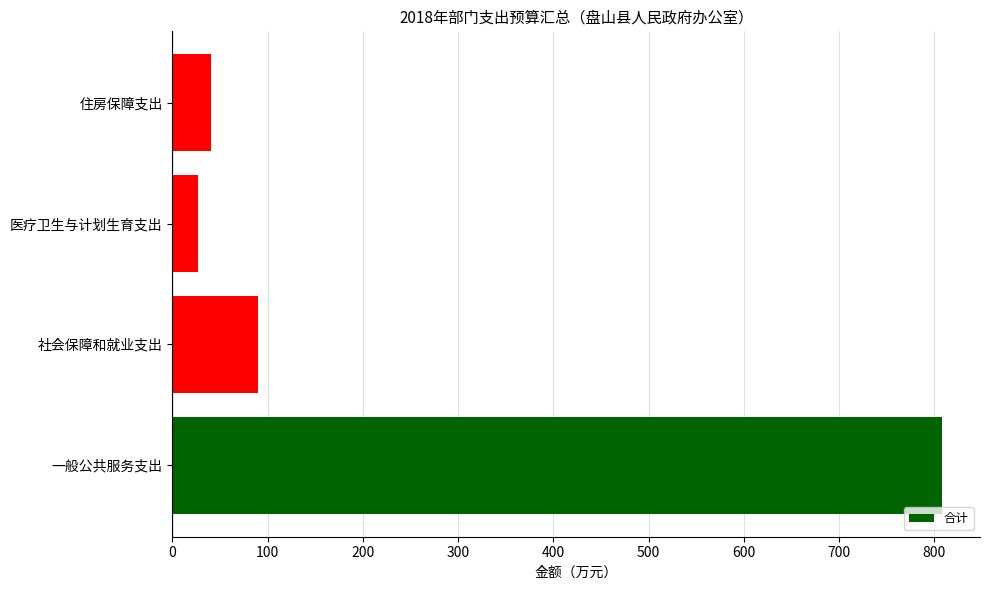

Reading bottom to top, what are all the values shown in this chart?

一般公共服务支出=807.5	社会保障和就业支出=90.3	医疗卫生与计划生育支出=26.7	住房保障支出=40.5